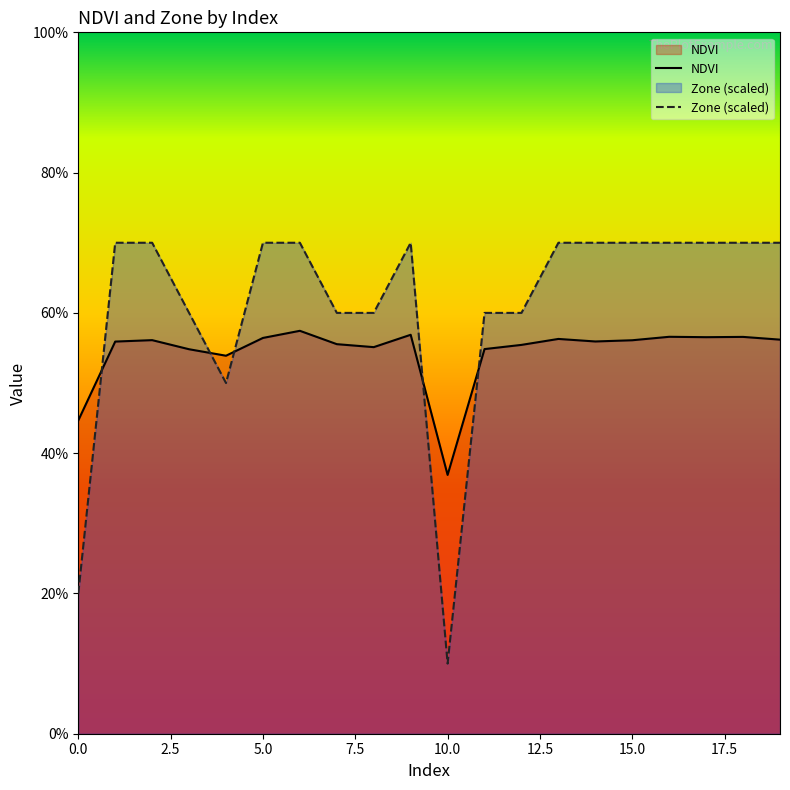

True or false: Zone has a value of 0.5 at 16.

False